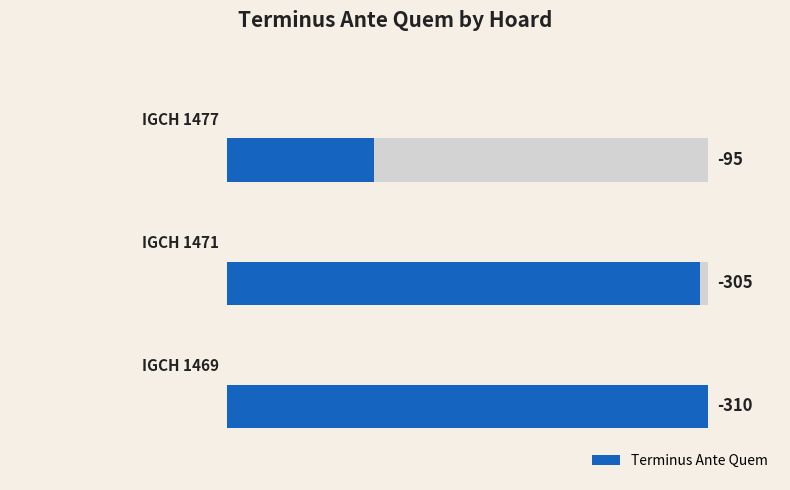

The chart shows a value of 305 at 1. True or false?

True